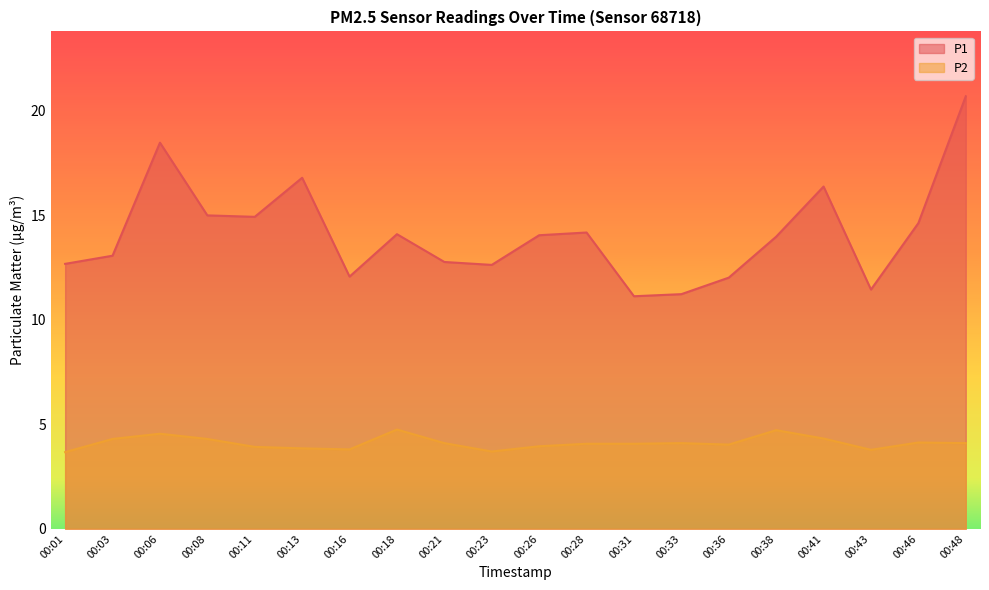

What are all the series names shown in the legend?

P1, P2